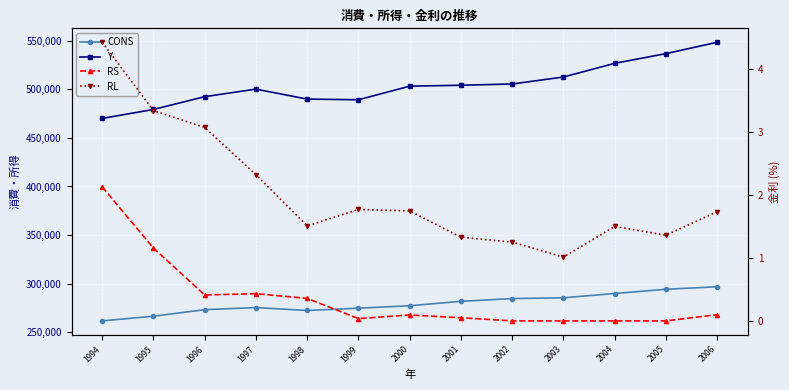

How many series are shown in this chart?

4